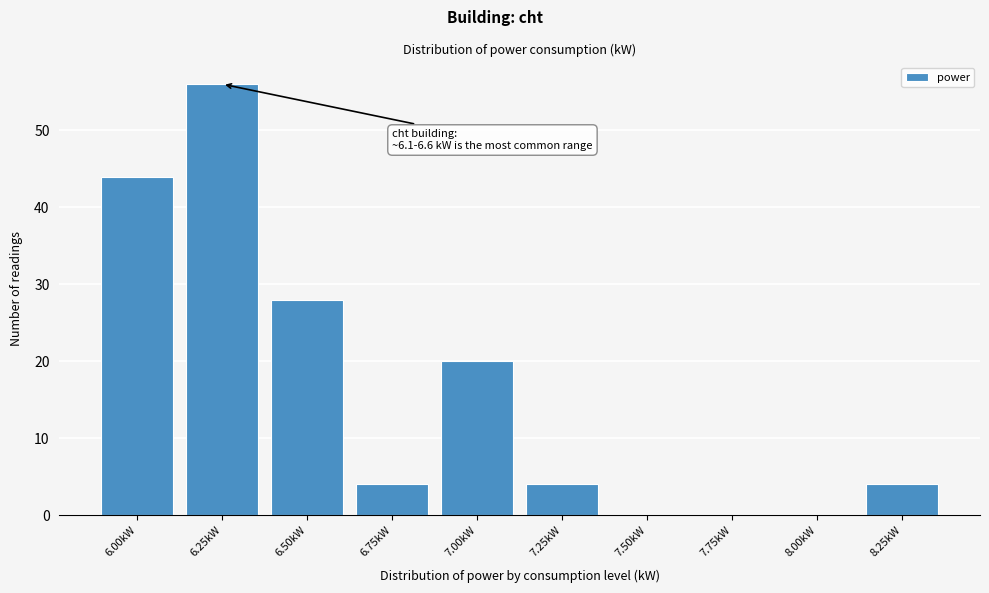

Reading left to right, what are all the values shown in this chart?

6.00kW=44	6.25kW=56	6.50kW=28	6.75kW=4	7.00kW=20	7.25kW=4	7.50kW=0	7.75kW=0	8.00kW=0	8.25kW=4